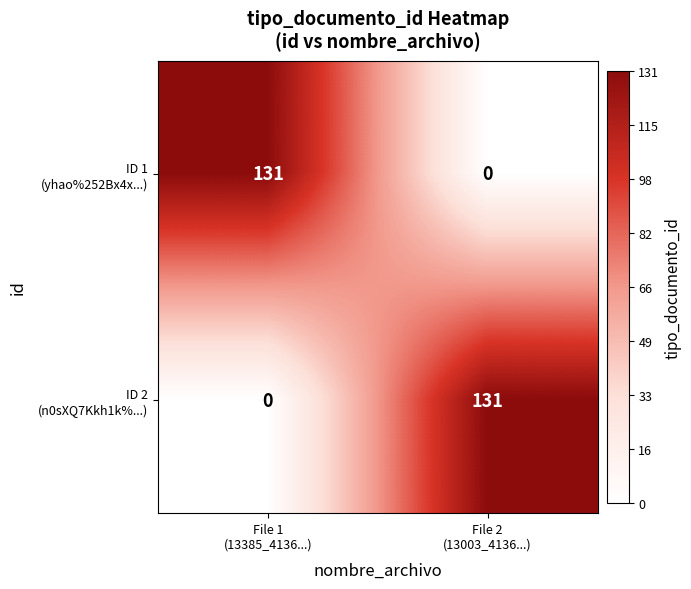

What is the maximum value shown in the chart?

131